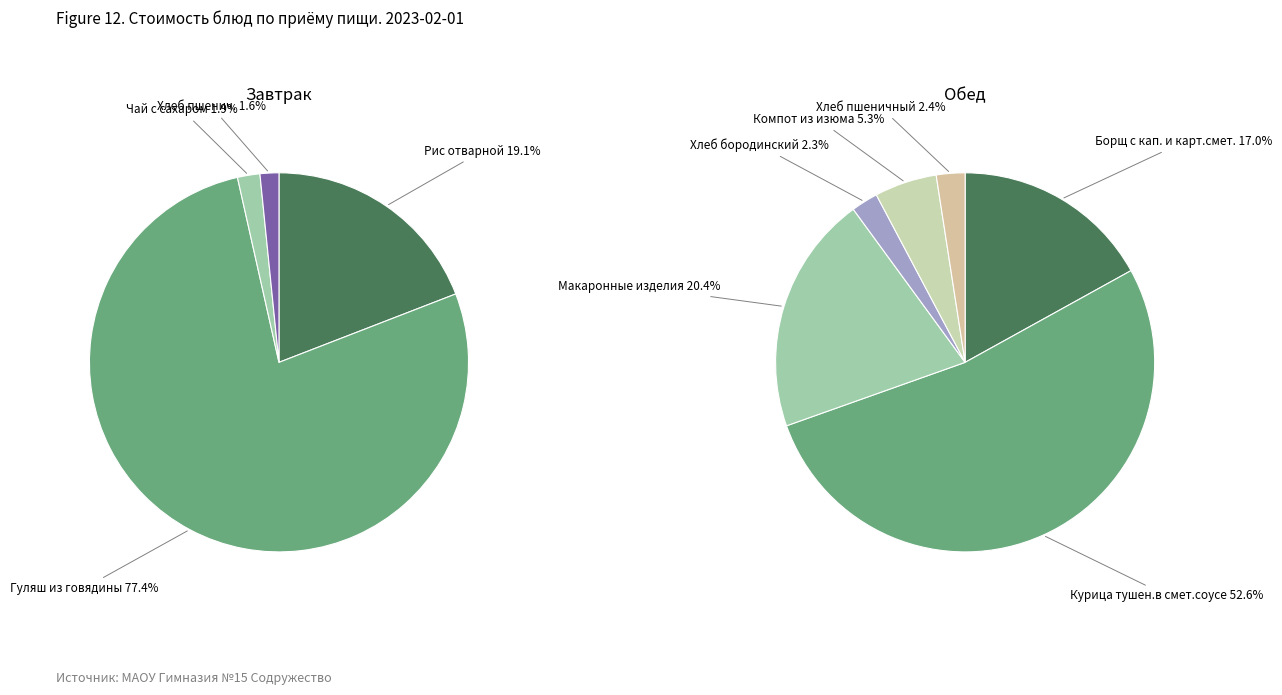

Rank the series by their maximum value, from highest to lowest.

Завтрак, Обед